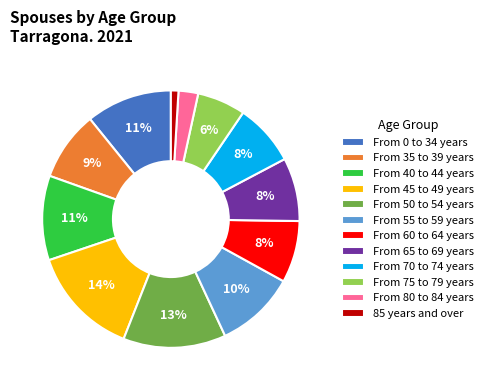

Count the number of slices in the pie.

12